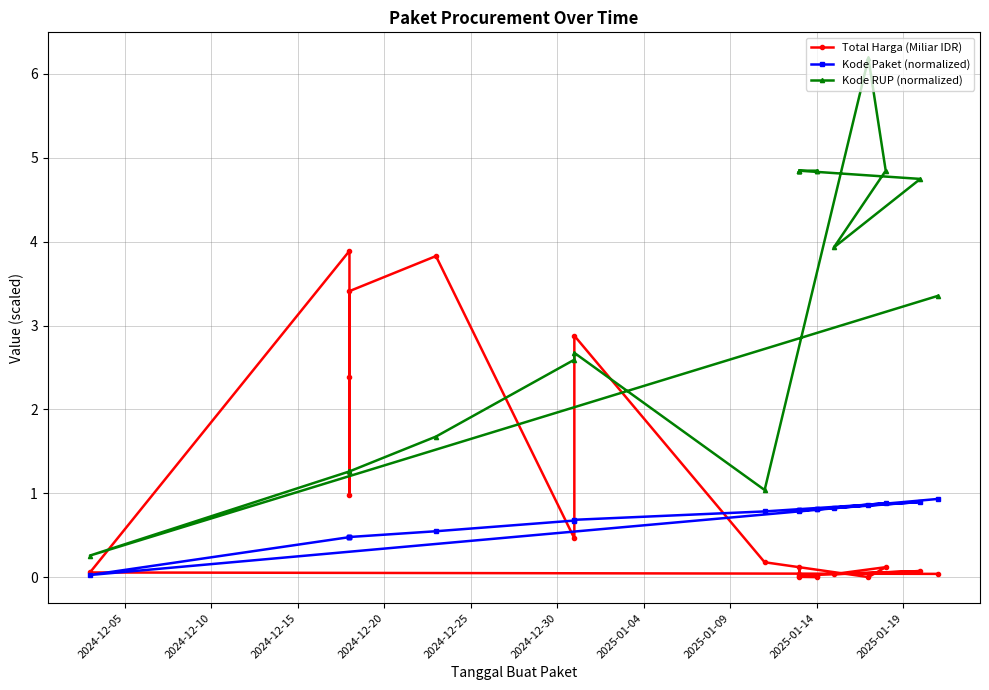

List the series in order of their peak value, highest first.

Kode RUP (normalized), Total Harga (Miliar IDR), Kode Paket (normalized)